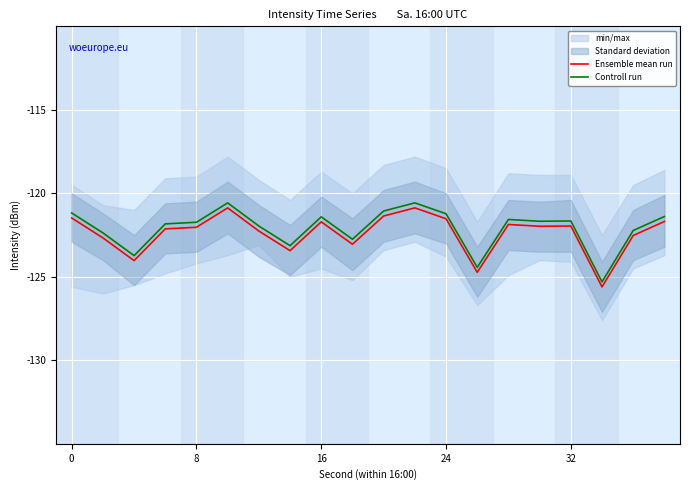

Does the chart display data point markers on the line(s)?

No